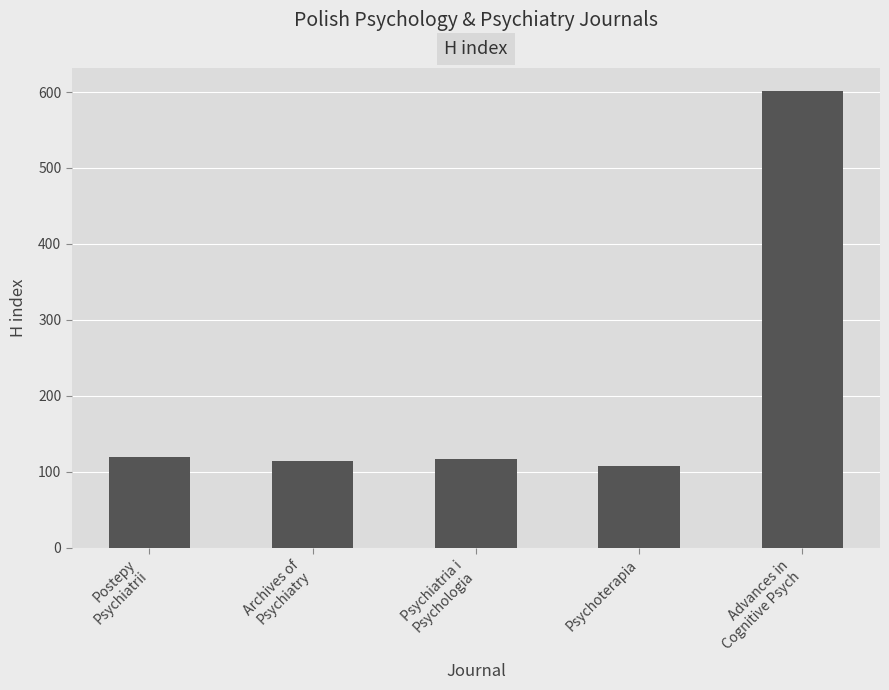

How many series are shown in this chart?

1